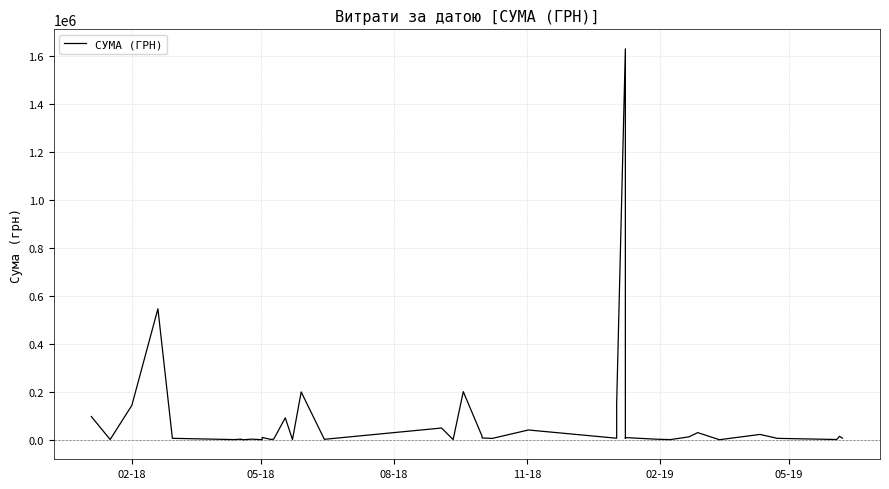

What is the average value?

83660.8